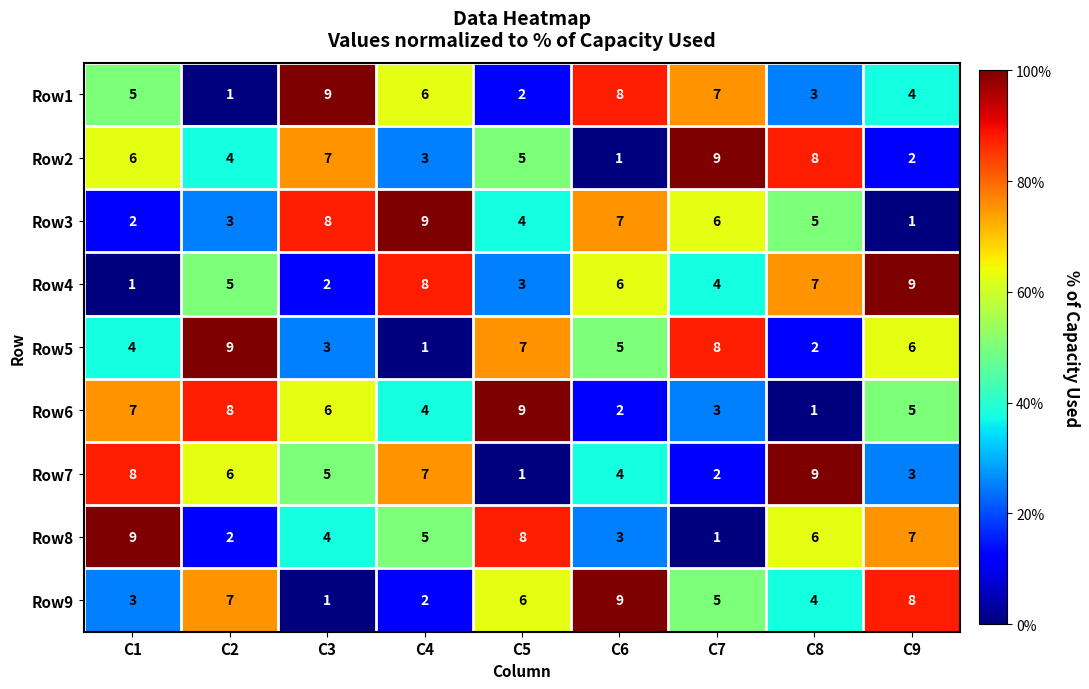

At how many categories does at least one series exceed 4?

9